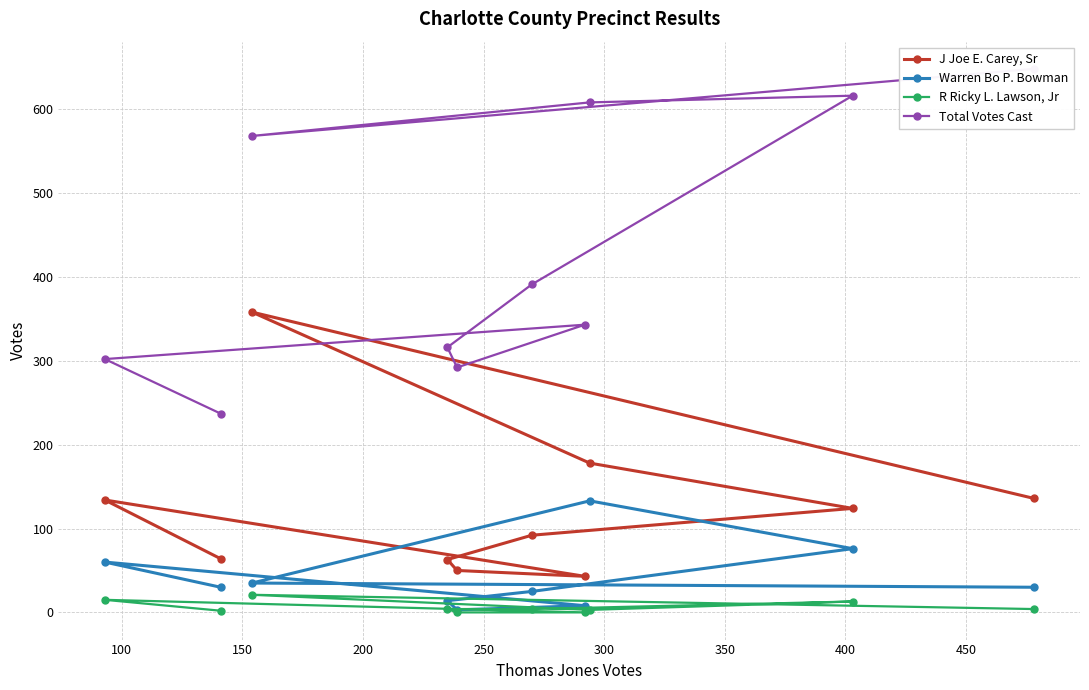

Which series has the largest total across all categories?

Total Votes Cast